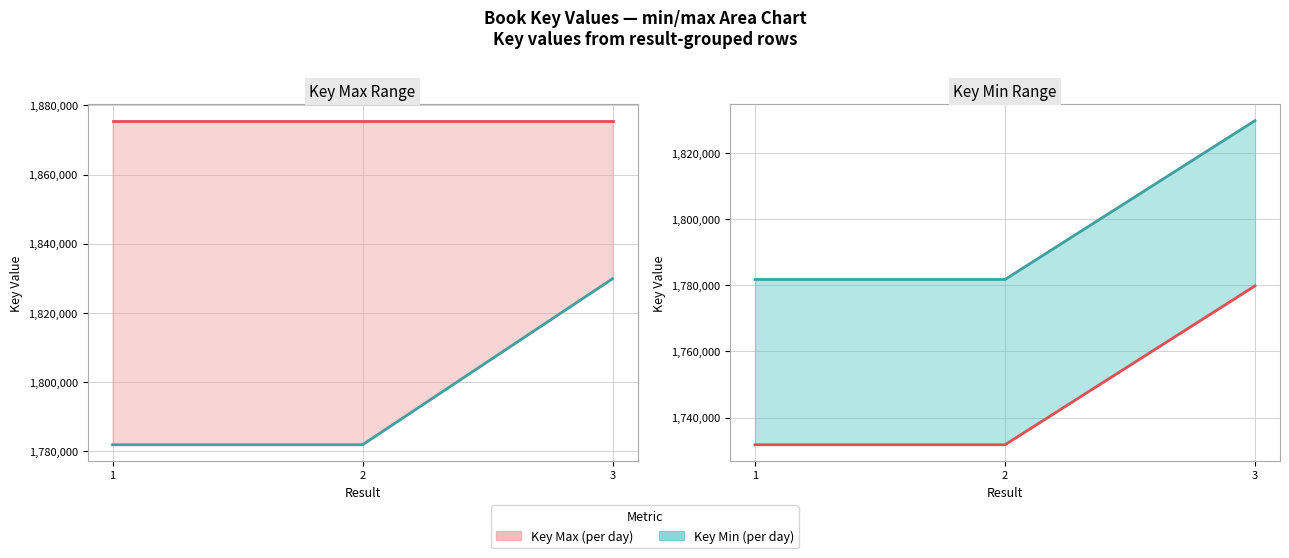

Does the chart have visible grid lines?

Yes